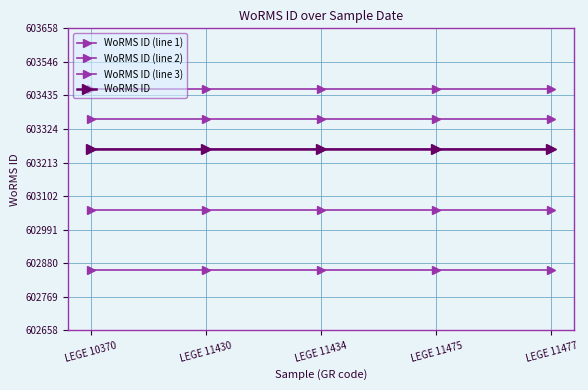

Is this an area chart (filled region under the line)?

No